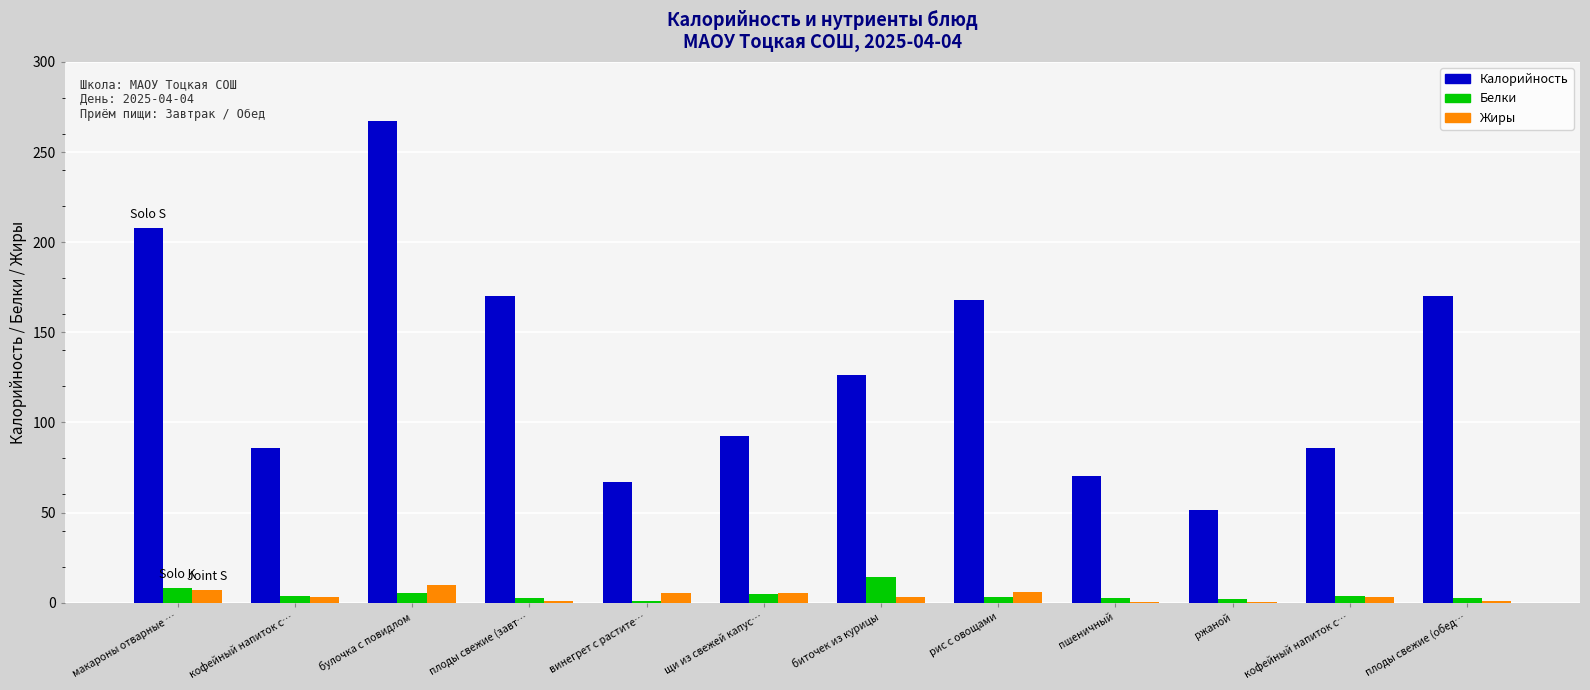

Which category has the lowest value in the Белки series?

винегрет с растите…